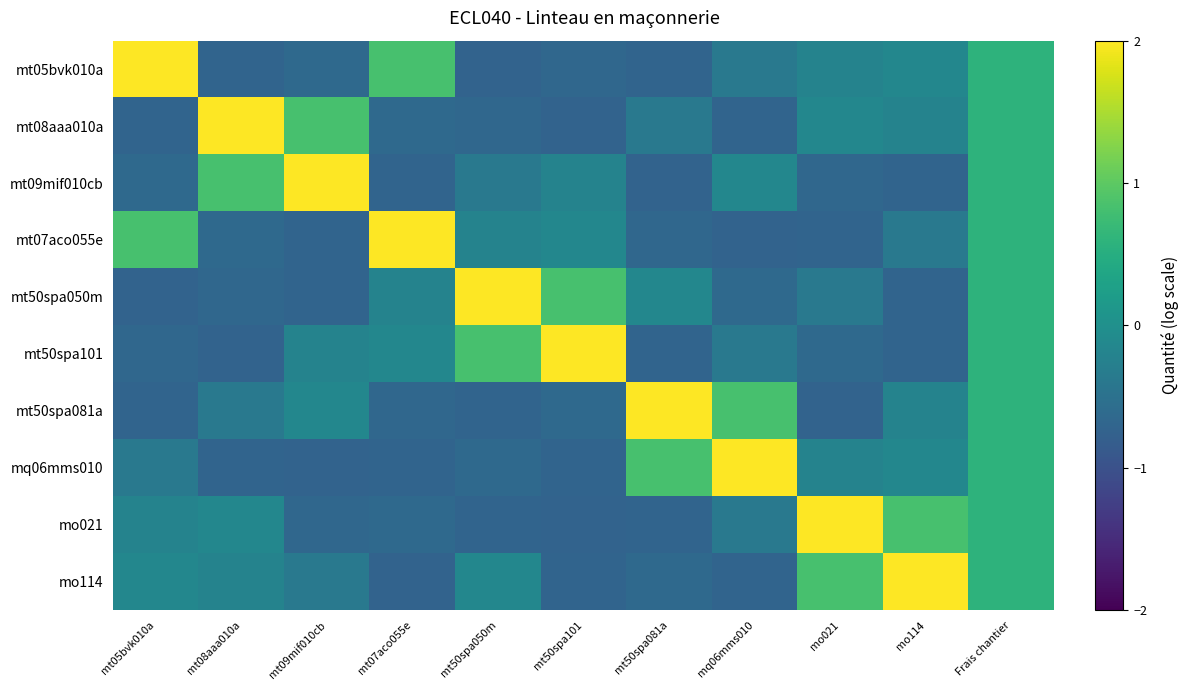

At which category is the sum across all series the highest?

Frais chantier